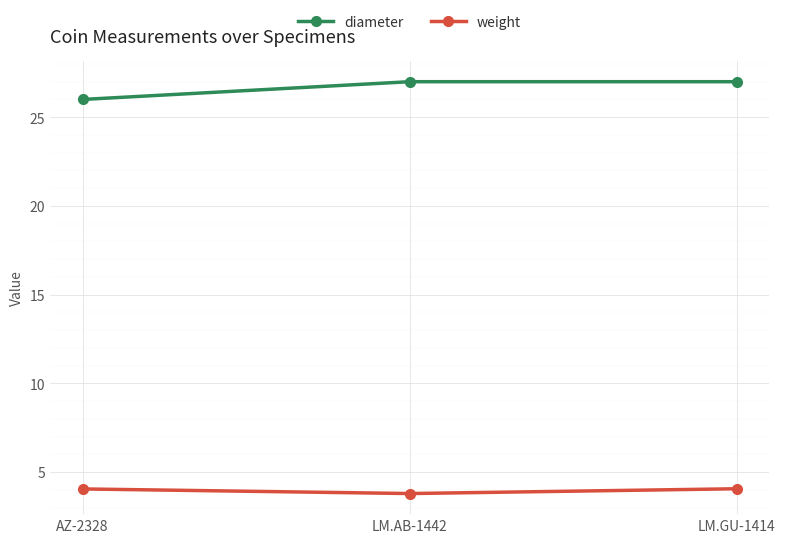

At which category does the chart reach its minimum across all series?

LM.AB-1442